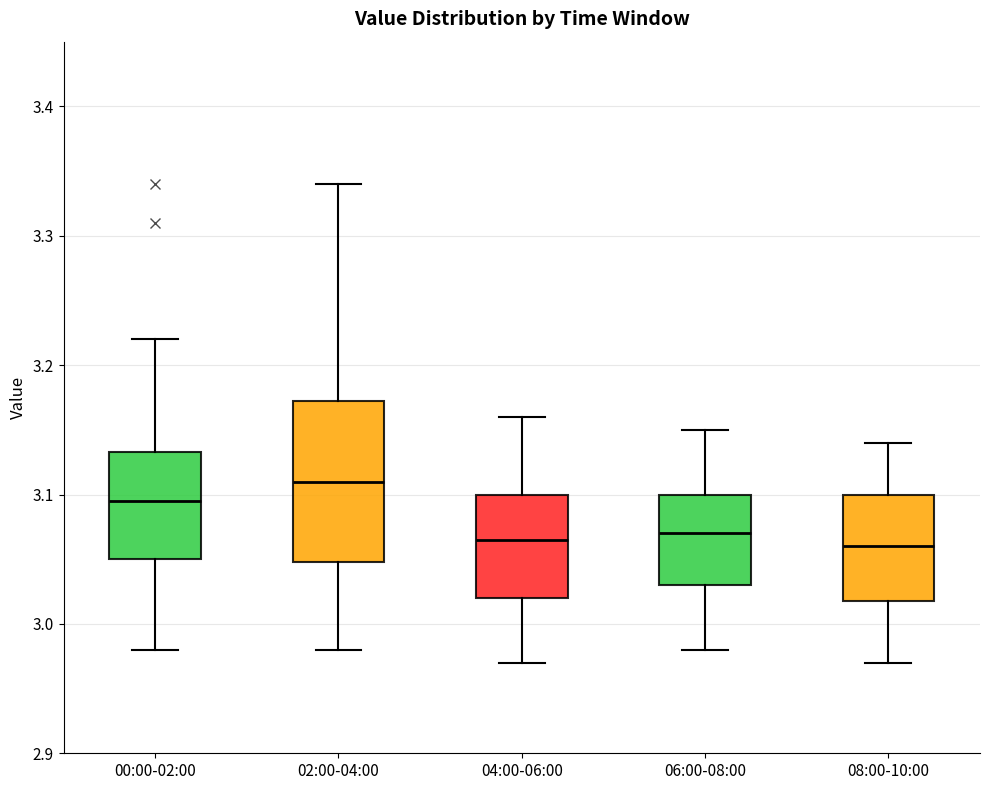

Reading left to right, transcribe this box plot: for each box, give where its median line is, the range the box spans, and where its two whiskers end, as read against the y-axis. The values are not printed on the chart, so give them approximately, as read against the axis.

00:00-02:00: median 3.10, box 3.05 to 3.13, whiskers 2.98 to 3.22
02:00-04:00: median 3.11, box 3.05 to 3.17, whiskers 2.98 to 3.34
04:00-06:00: median 3.07, box 3.02 to 3.10, whiskers 2.97 to 3.16
06:00-08:00: median 3.07, box 3.03 to 3.10, whiskers 2.98 to 3.15
08:00-10:00: median 3.06, box 3.02 to 3.10, whiskers 2.97 to 3.14